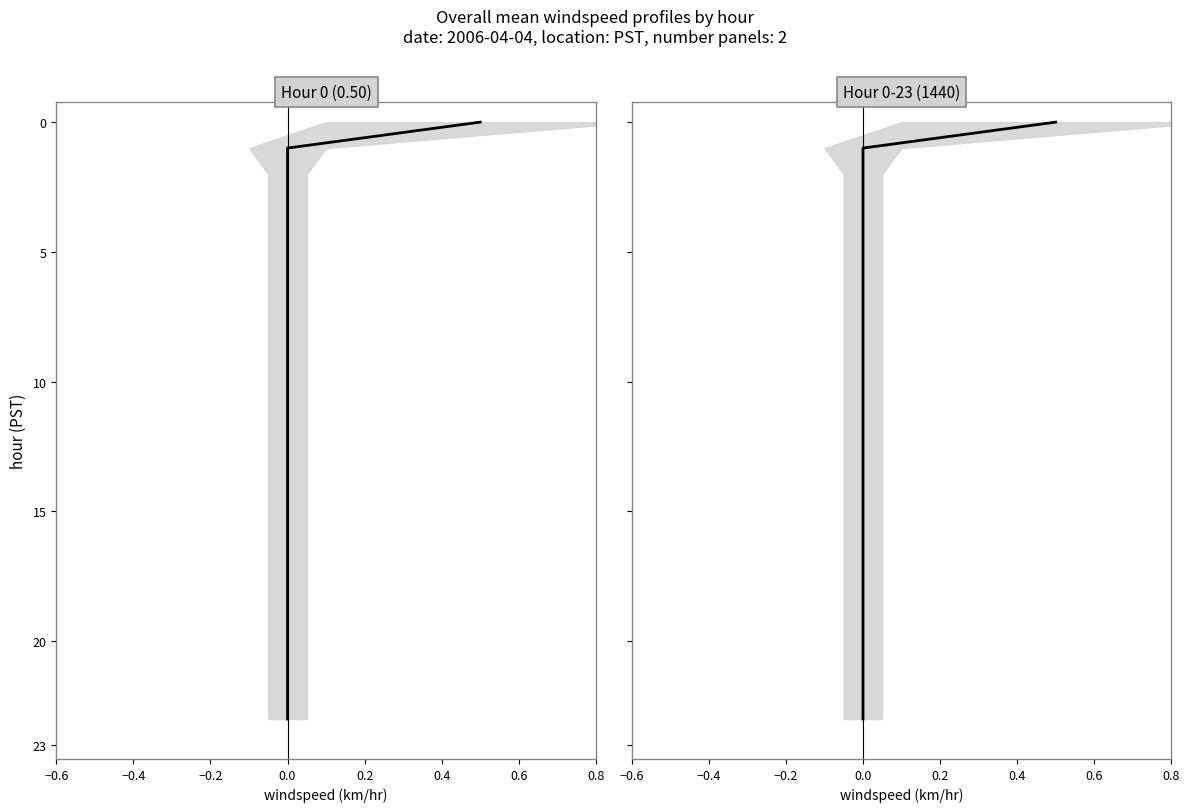

How many values are above zero?

23